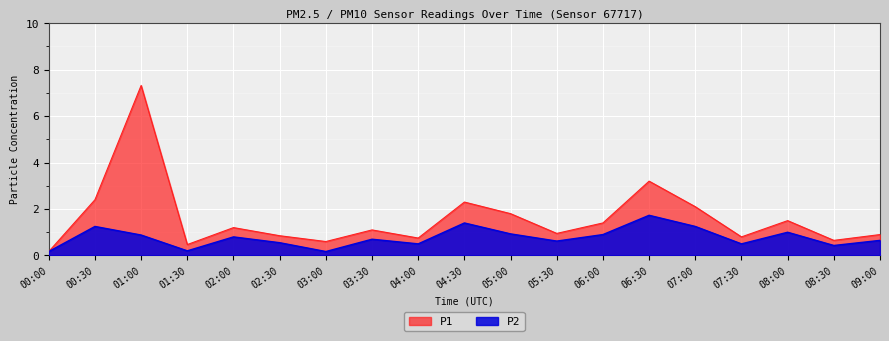

Which has a higher value, 02:00 or 00:00?

02:00